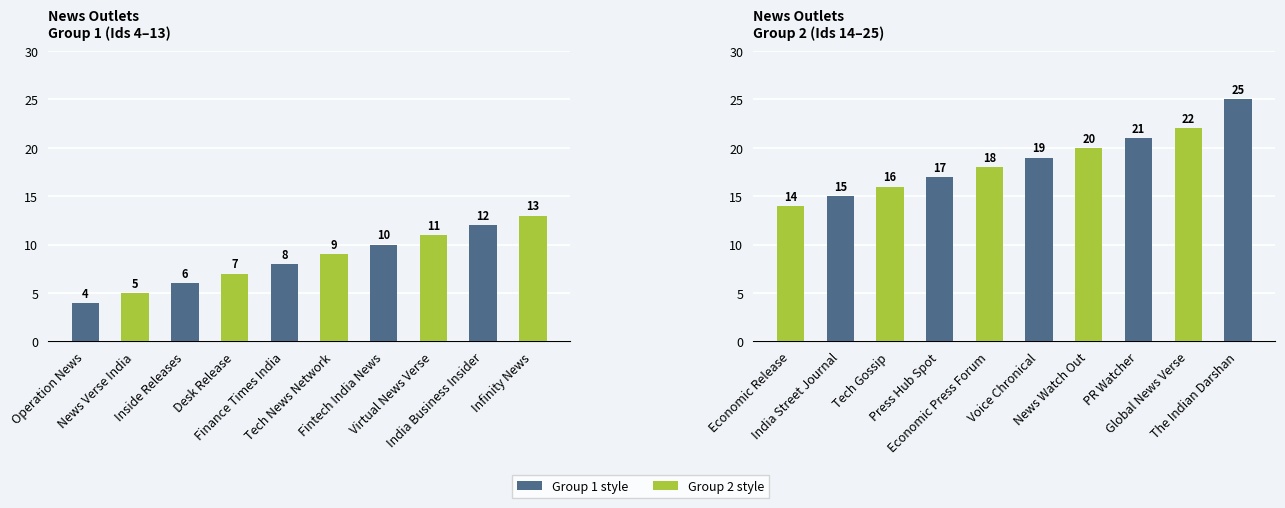

What is the maximum value for Id (Group 1)?

13